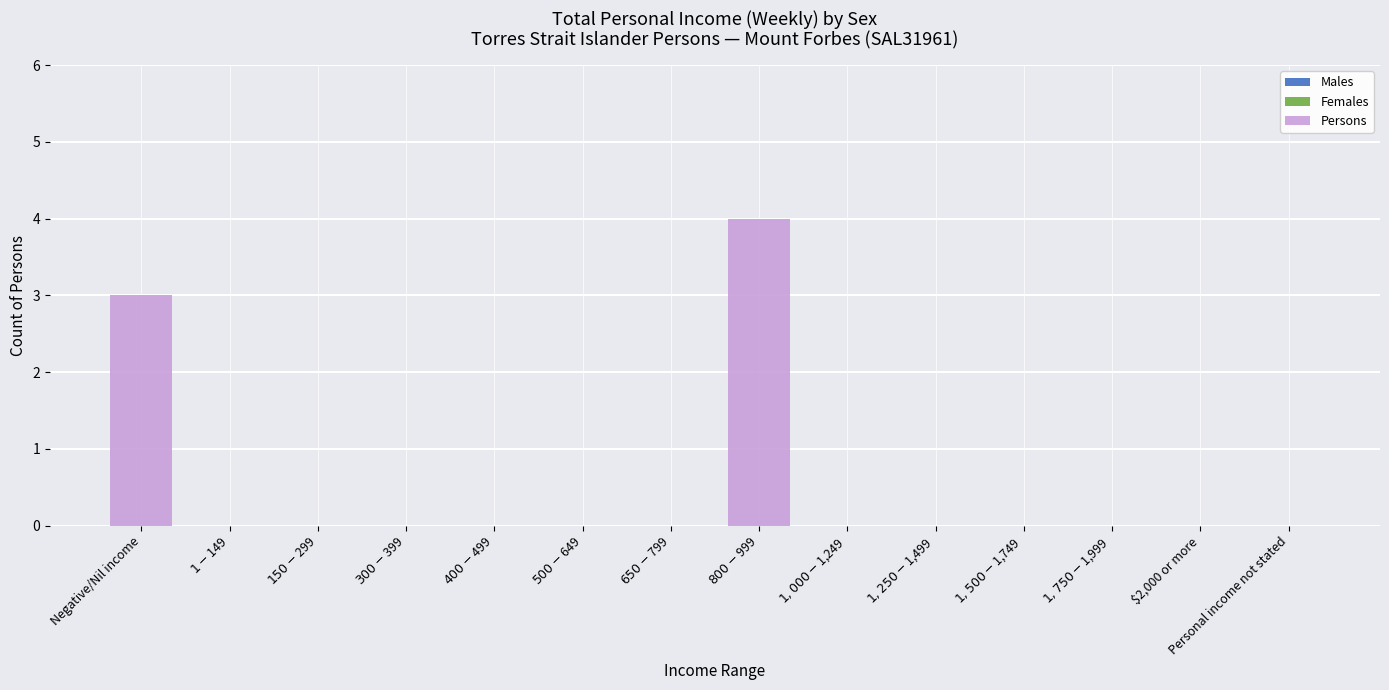

The chart shows a value of 2 at $2,000 or more. True or false?

False